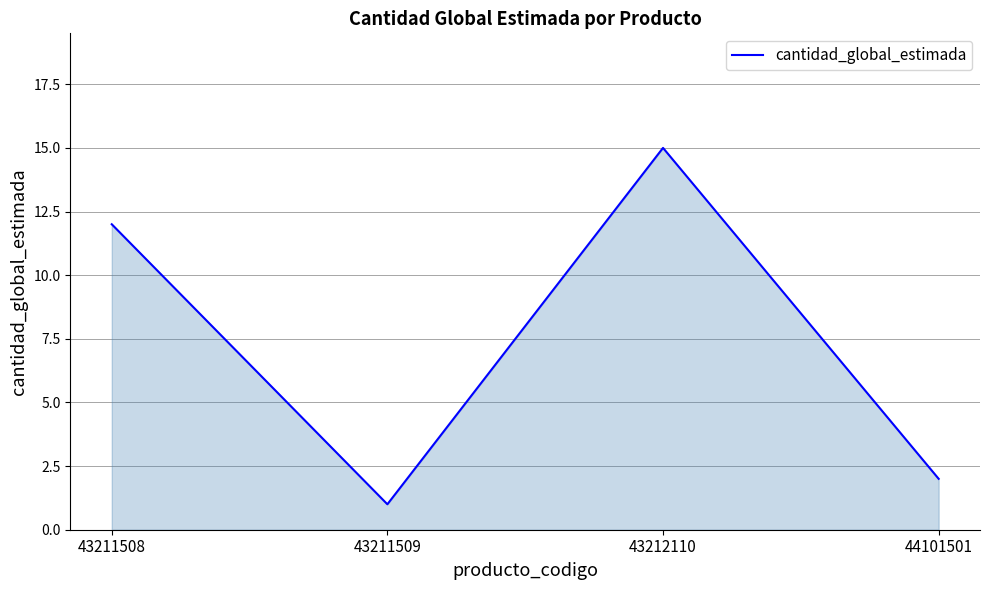

List the labels in order of value, smallest first.

43211509, 44101501, 43211508, 43212110